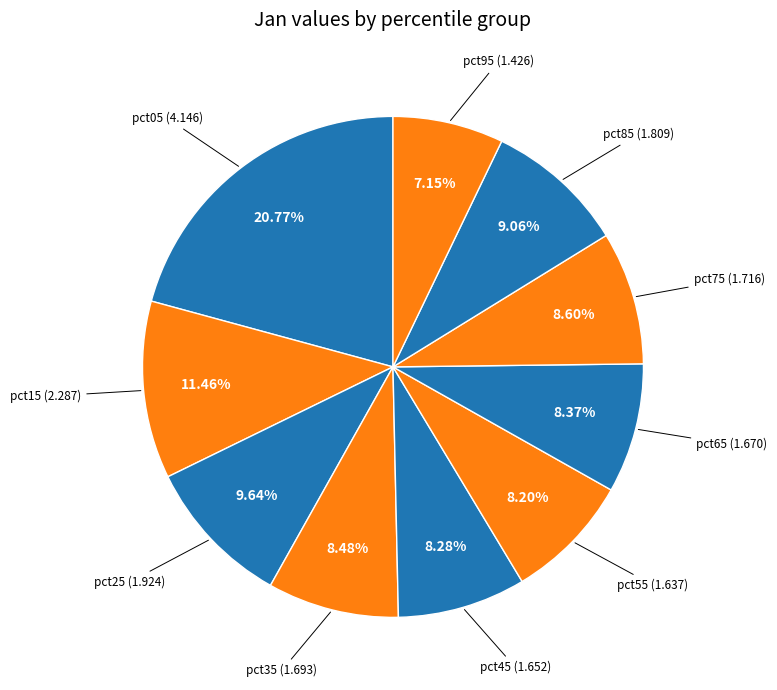

To the nearest percent, what is the difference between the largest and smallest slice percentages?

14%